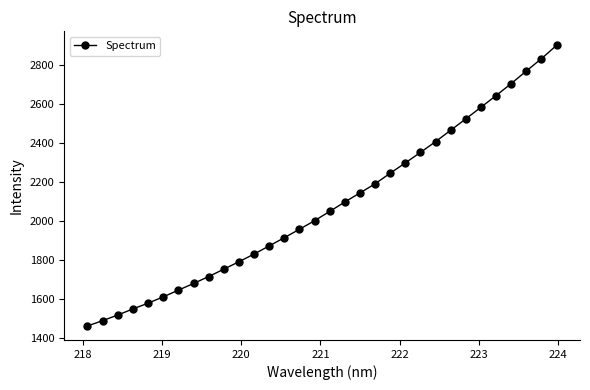

What is the value of the 26th point from the left?

2524.5